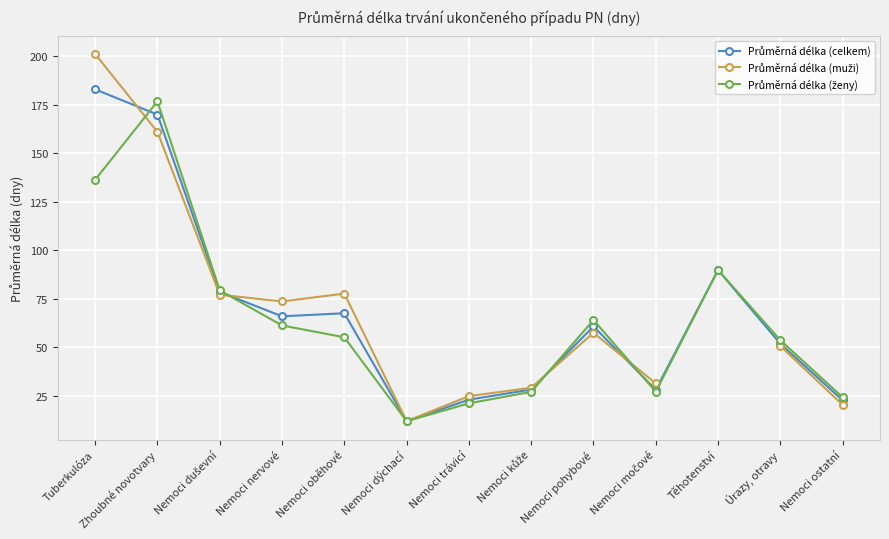

At which label does Průměrná délka (ženy) reach its minimum?

Nemoci dýchací